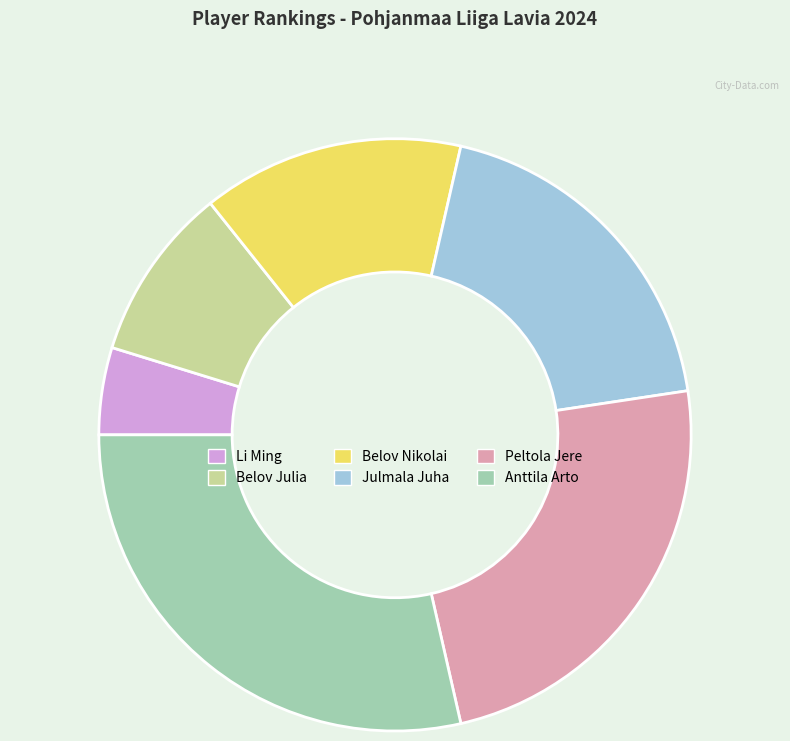

The Li Ming slice represents 19% of the pie. True or false?

False